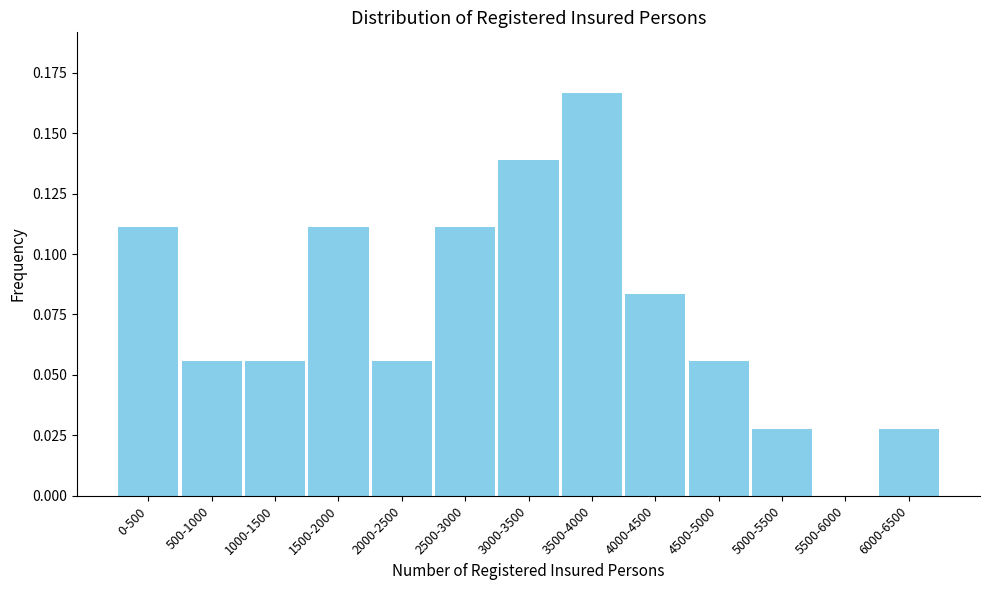

At which category does the chart reach its peak across all series?

3500-4000